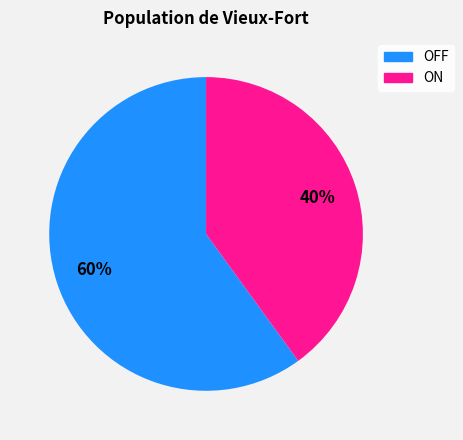

To the nearest percent, what percentage of the pie is ON?

40%